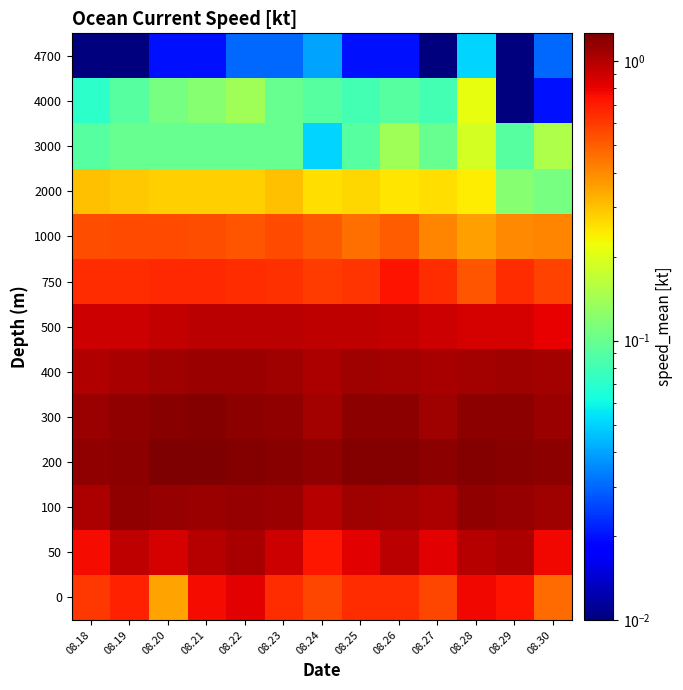

List the series in order of their peak value, lowest first.

4700, 3000, 4000, 2000, 1000, 750, 0, 500, 50, 400, 100, 300, 200